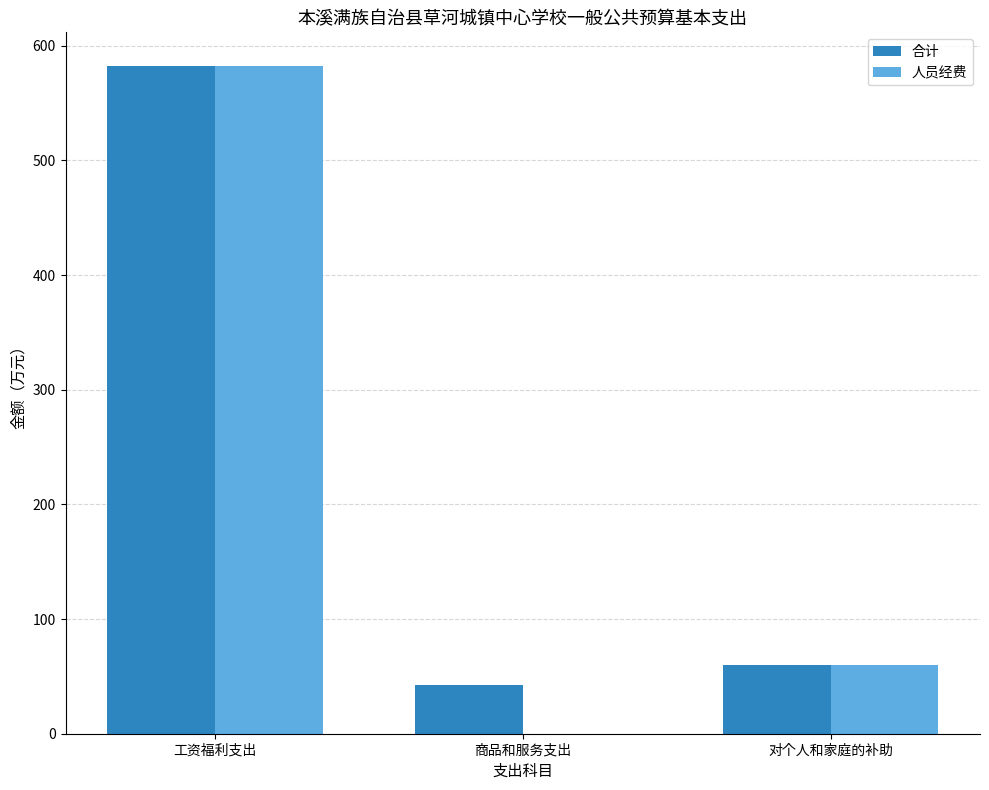

Where does the 人员经费 series first go above 59?

工资福利支出